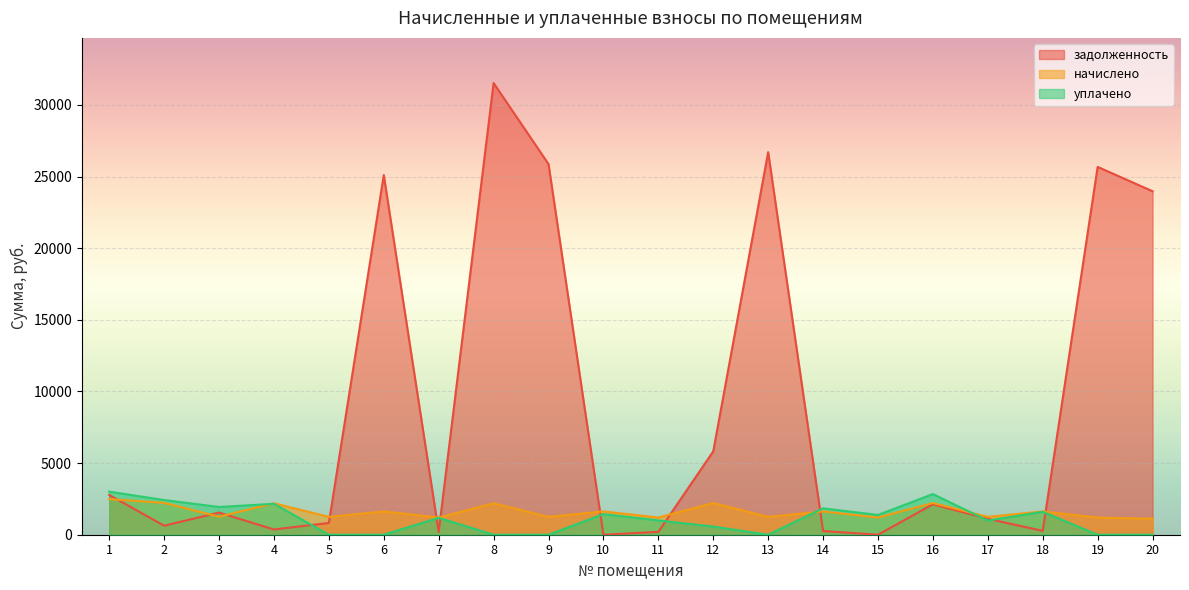

At 18, list the series in order from smallest to largest.

задолженность, уплачено, начислено